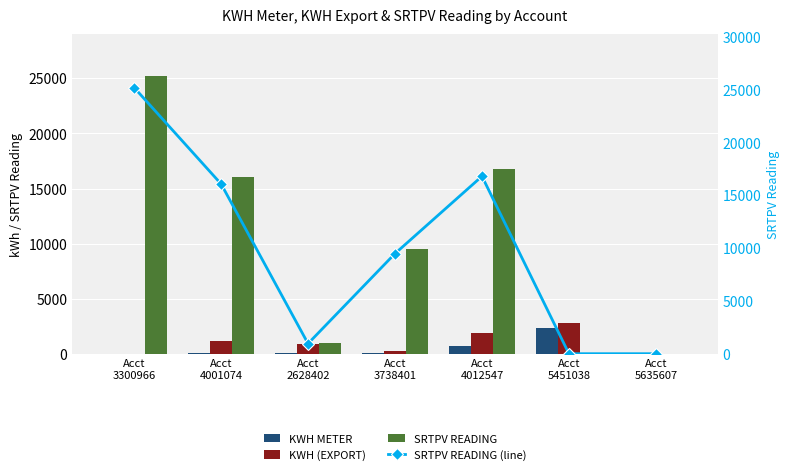

What is the average value of the KWH (EXPORT) series?

992.7